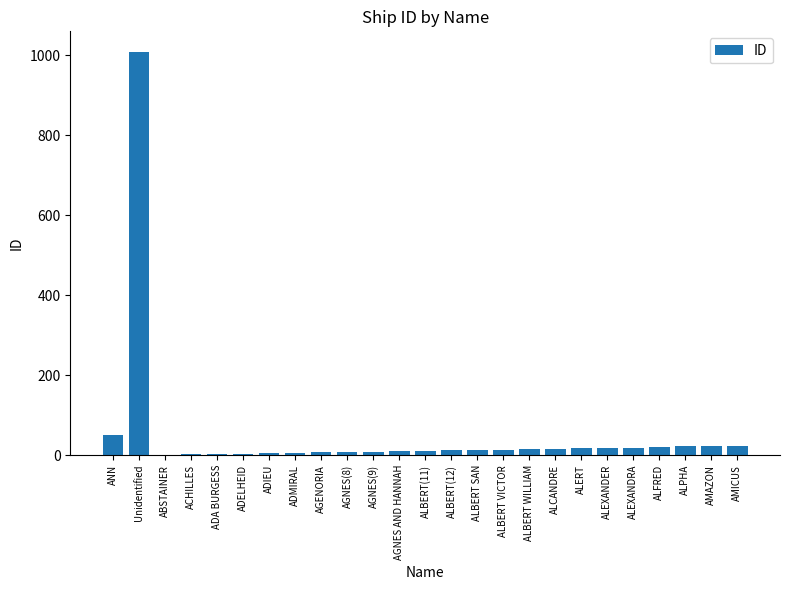

What is the change in value from ALBERT VICTOR to ALFRED?

+6